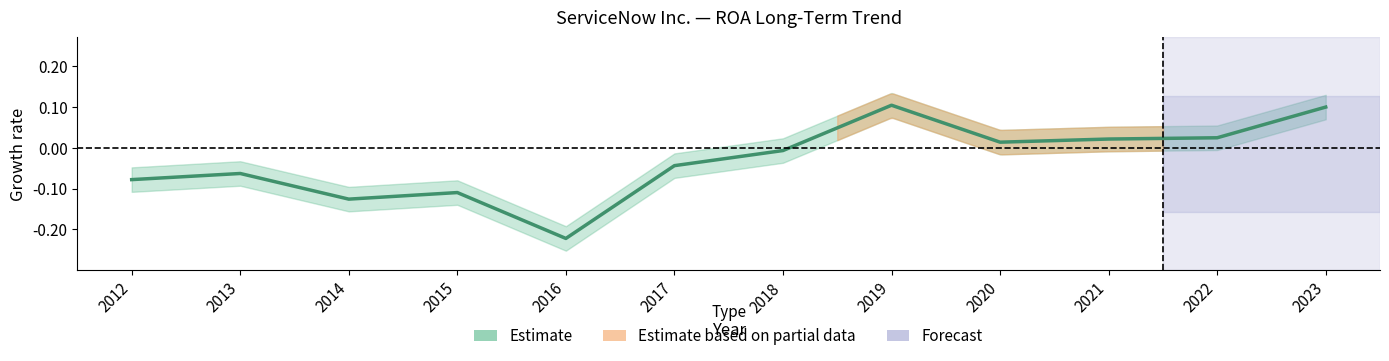

What is the difference between the second highest and second lowest values?

0.2